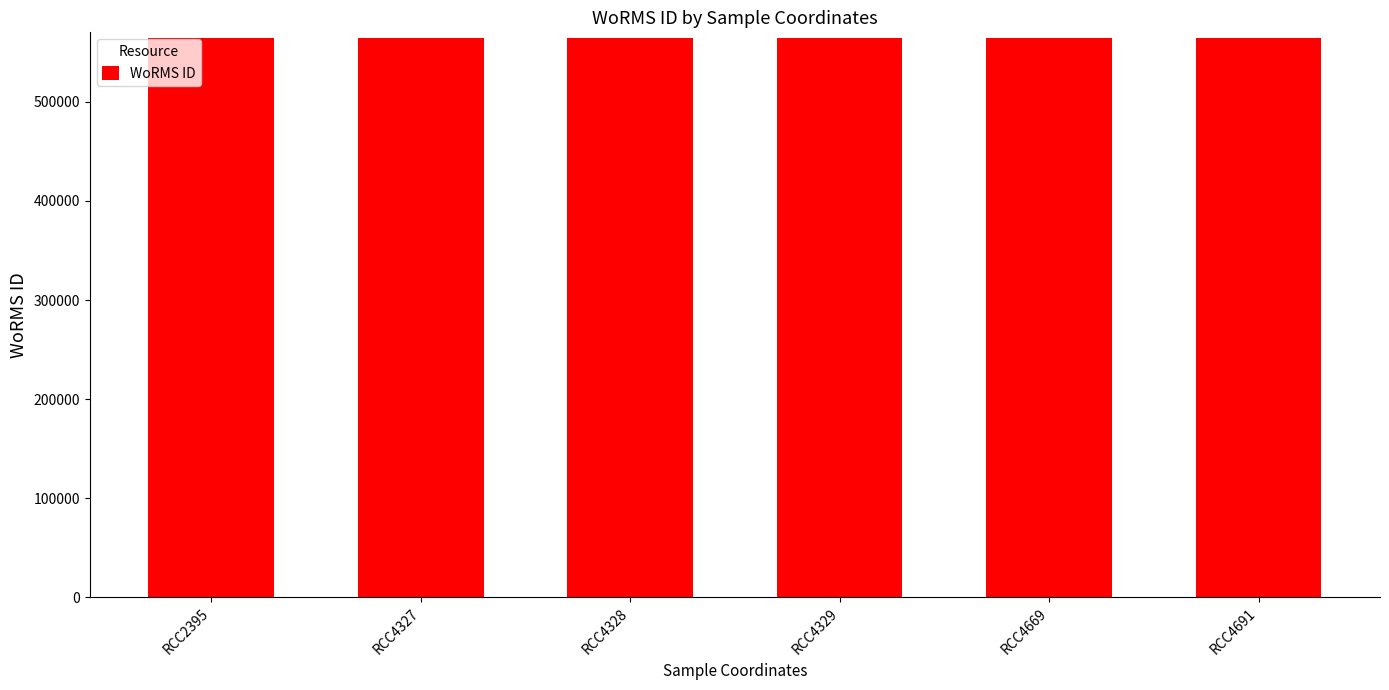

How many data points does each series have?

6